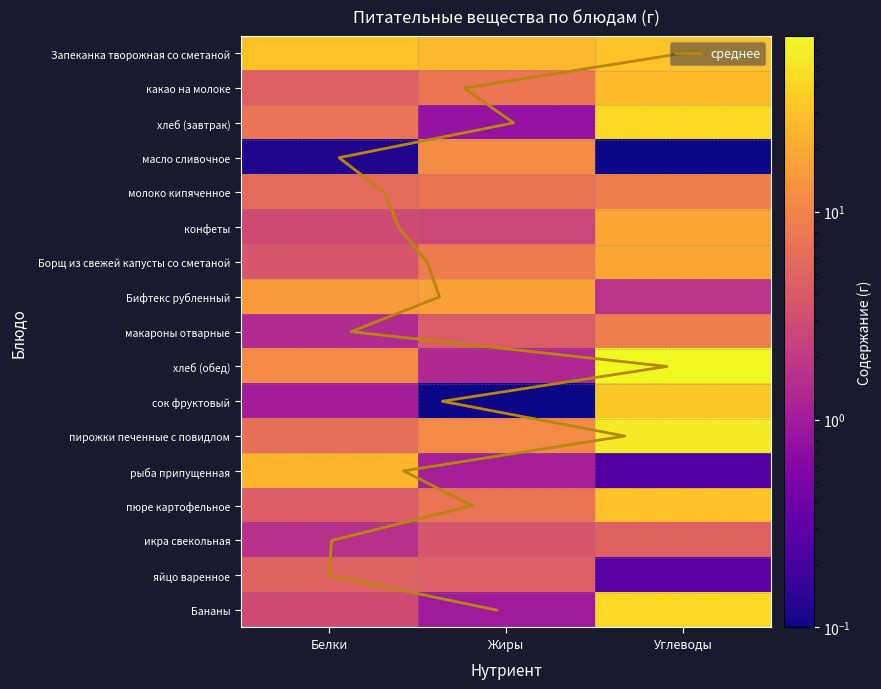

Which category has the highest value in the Борщ из свежей капусты со сметаной series?

Углеводы